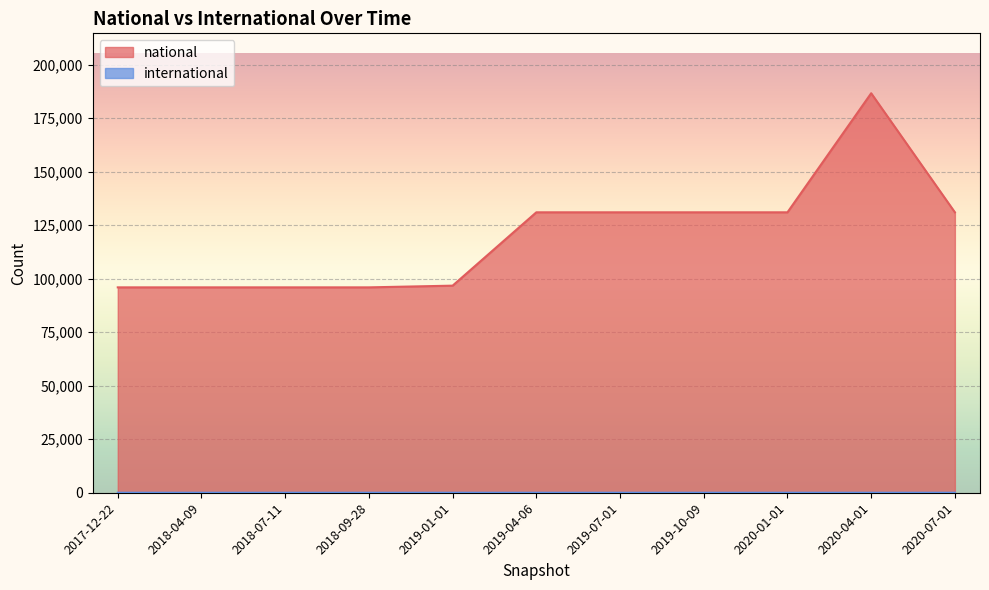

Which has a higher value, 2017-12-22 or 2020-04-01?

2020-04-01